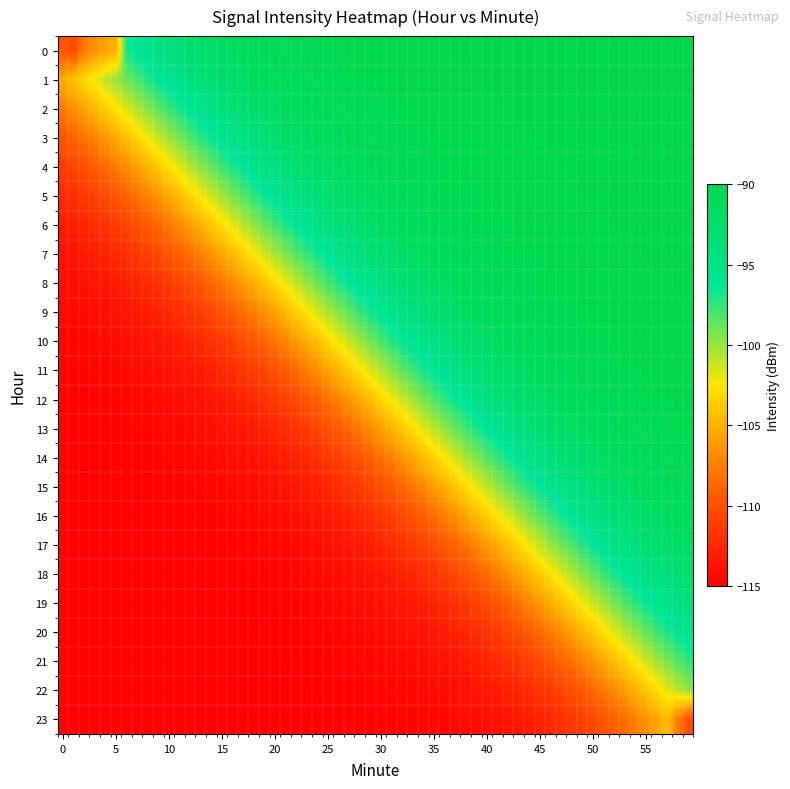

What is the lowest value of the 0 series?

-110.0